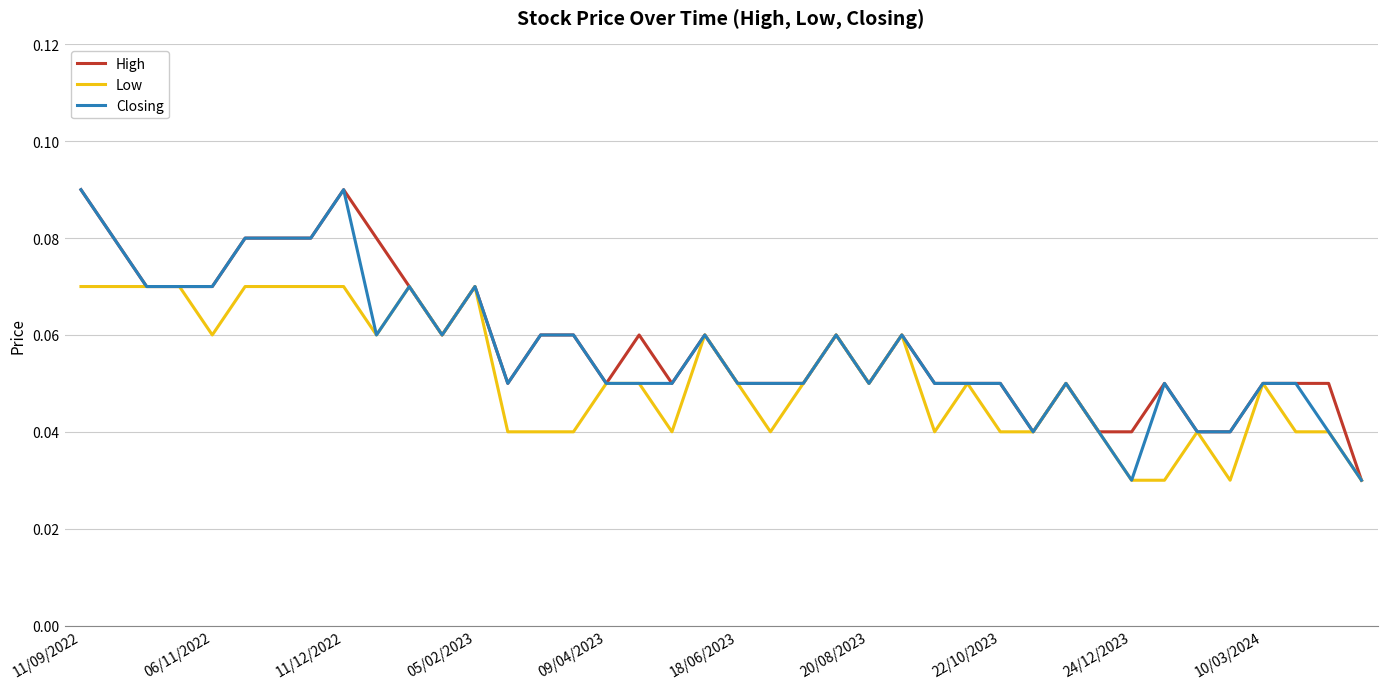

Reading right to left, list all the values displayed in this chart.

High: 0.0	0.1	0.1	0.1	0.0	0.0	0.1	0.0	0.0	0.1	0.0	0.1	0.1	0.1	0.1	0.1	0.1	0.1	0.1	0.1	0.1	0.1	0.1	0.1	0.1	0.1	0.1	0.1	0.1	0.1	0.1	0.1	0.1	0.1	0.1	0.1	0.1	0.1	0.1	0.1
Low: 0.0	0.0	0.0	0.1	0.0	0.0	0.0	0.0	0.0	0.1	0.0	0.0	0.1	0.0	0.1	0.1	0.1	0.1	0.0	0.1	0.1	0.0	0.1	0.1	0.0	0.0	0.0	0.1	0.1	0.1	0.1	0.1	0.1	0.1	0.1	0.1	0.1	0.1	0.1	0.1
Closing: 0.0	0.0	0.1	0.1	0.0	0.0	0.1	0.0	0.0	0.1	0.0	0.1	0.1	0.1	0.1	0.1	0.1	0.1	0.1	0.1	0.1	0.1	0.1	0.1	0.1	0.1	0.1	0.1	0.1	0.1	0.1	0.1	0.1	0.1	0.1	0.1	0.1	0.1	0.1	0.1